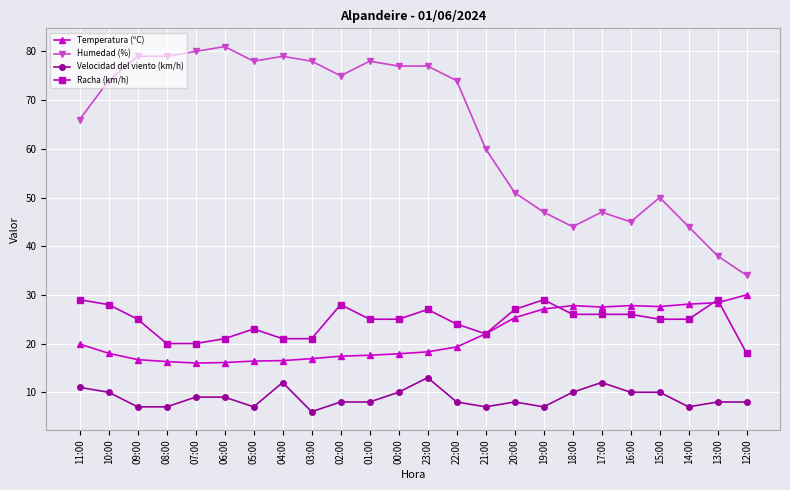

What position from the left is 09:00?

3